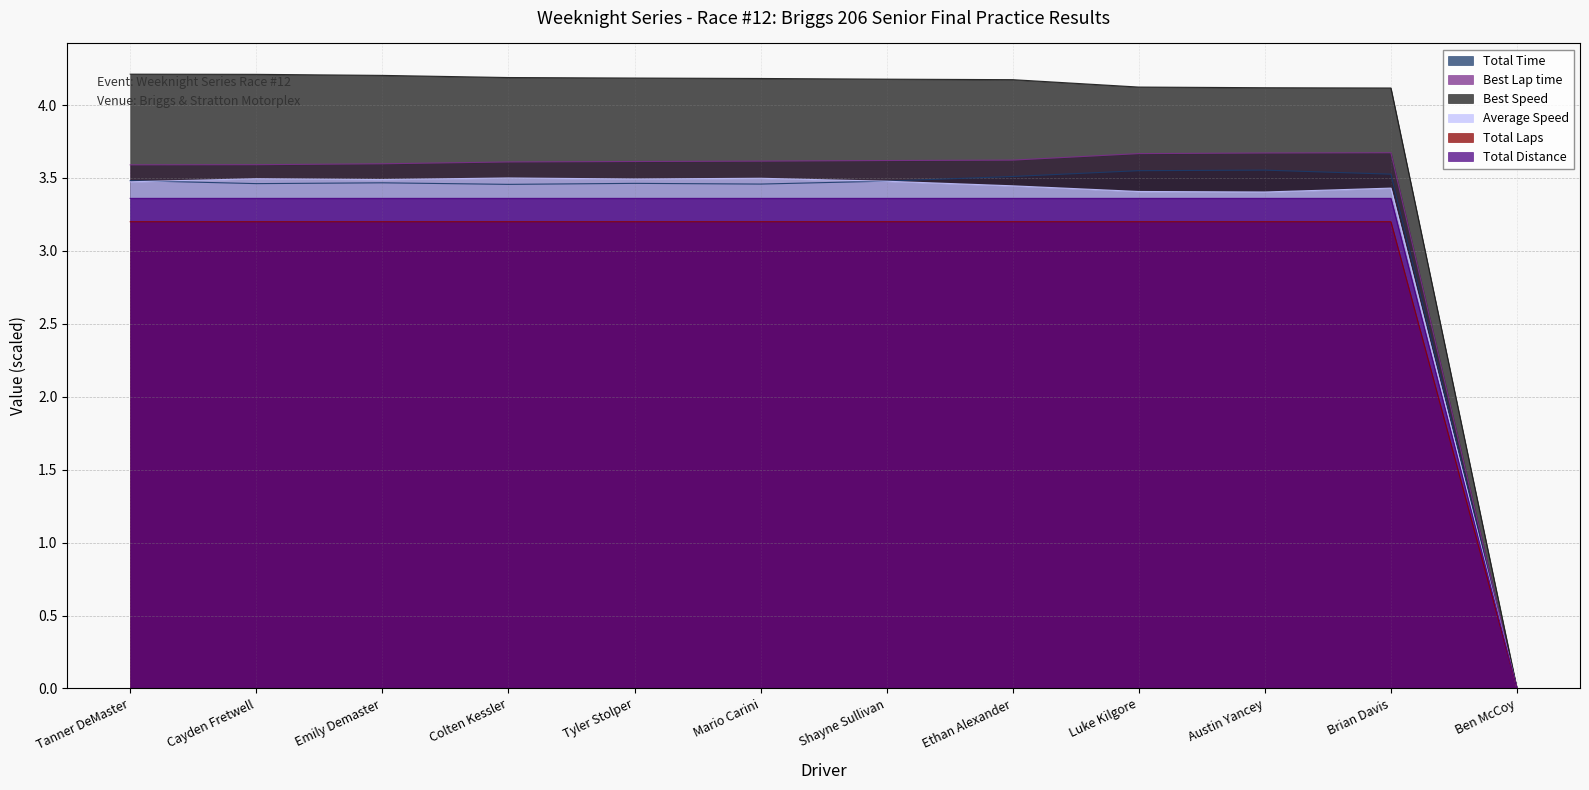

How many series are shown in this chart?

6